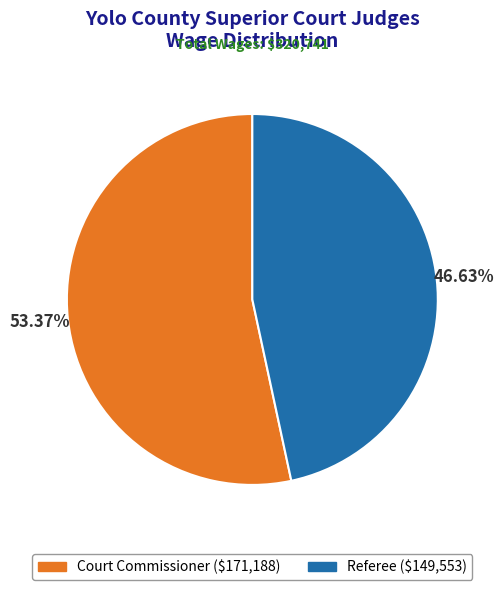

Which has a higher value, Court Commissioner or Referee?

Court Commissioner